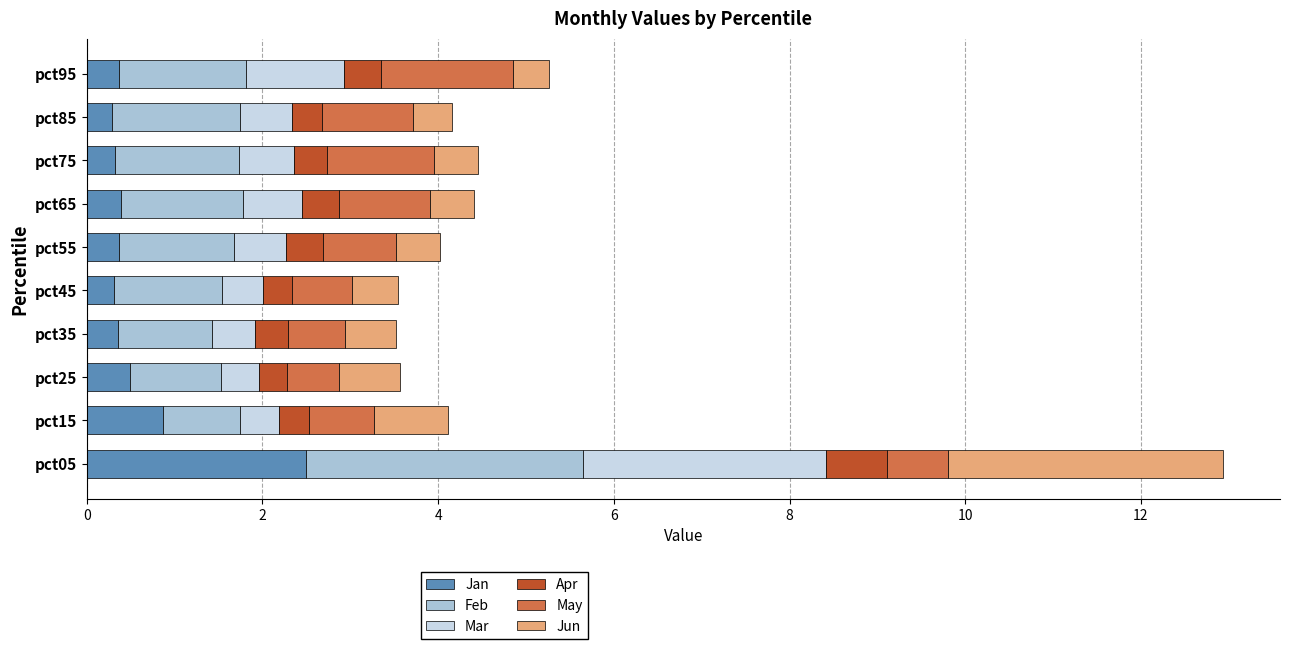

How many series are shown in this chart?

6